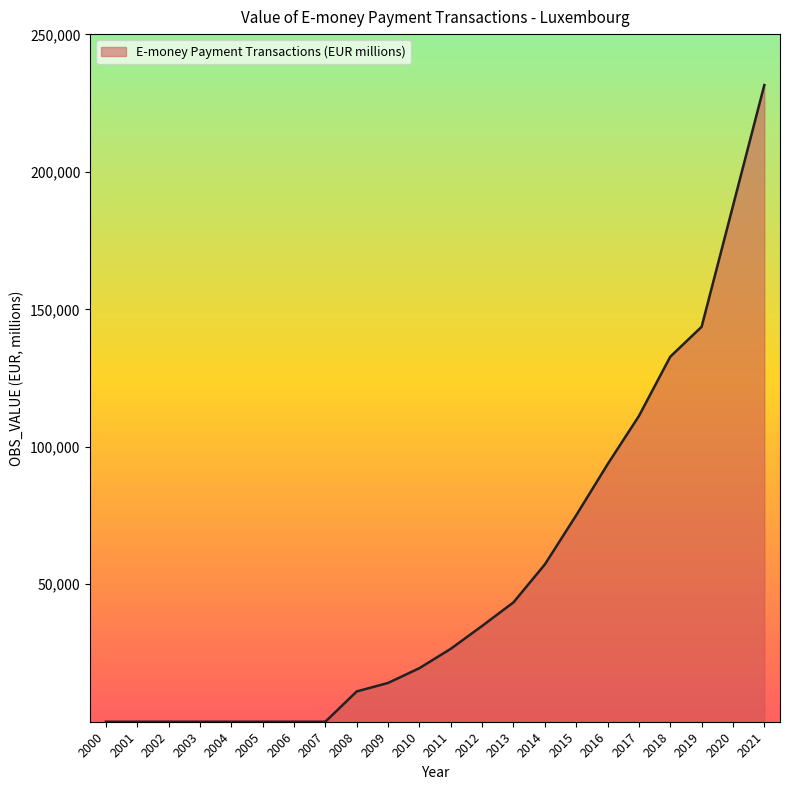

What is the difference between the values at 2014 and 2012?

22368.6